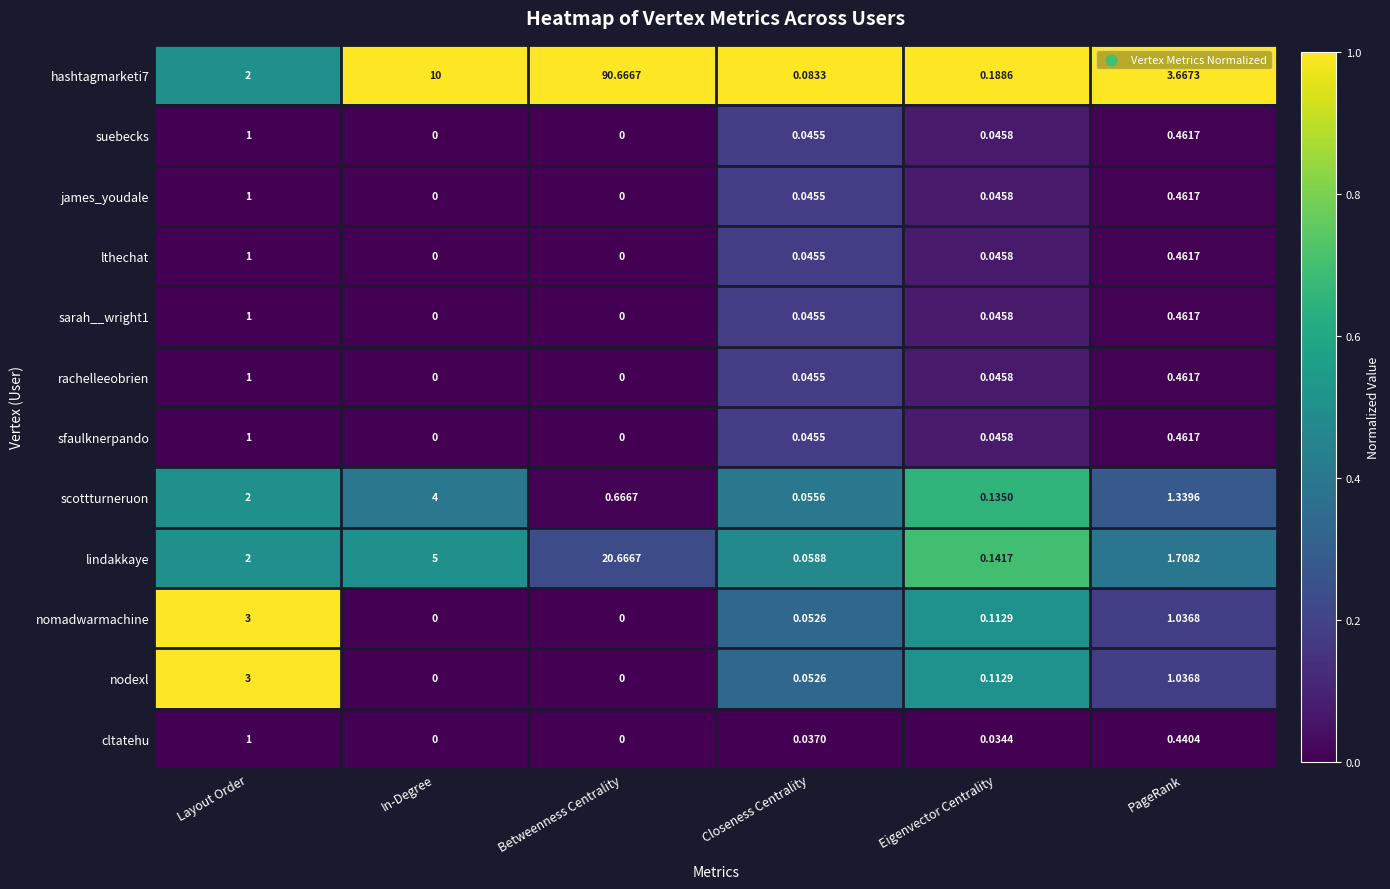

What is the total value across all series at Eigenvector Centrality?

1.0